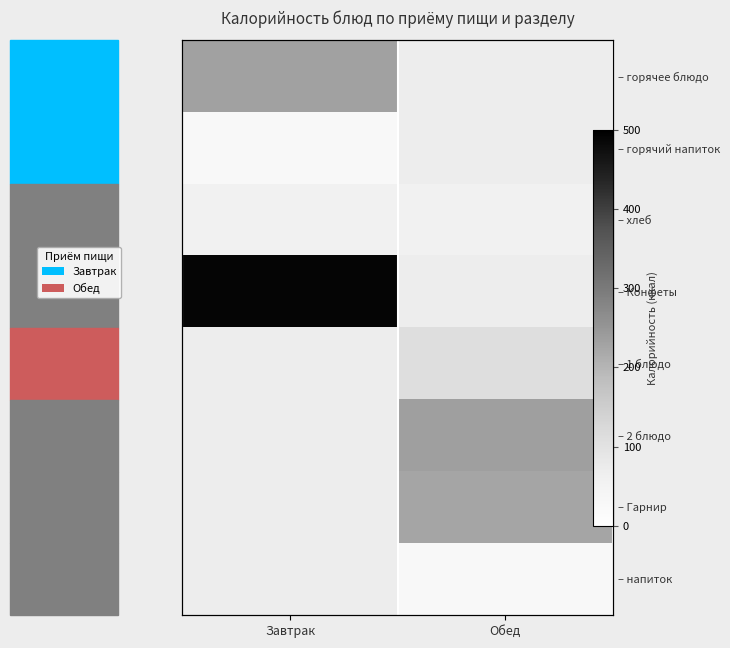

How many categories are shown in the chart?

2